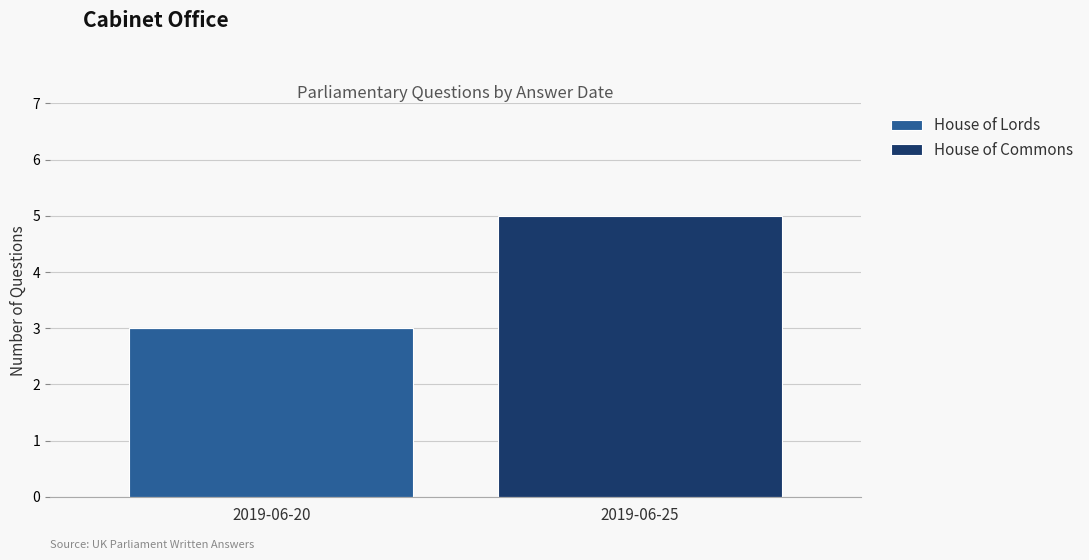

Count the number of categories in the chart.

2